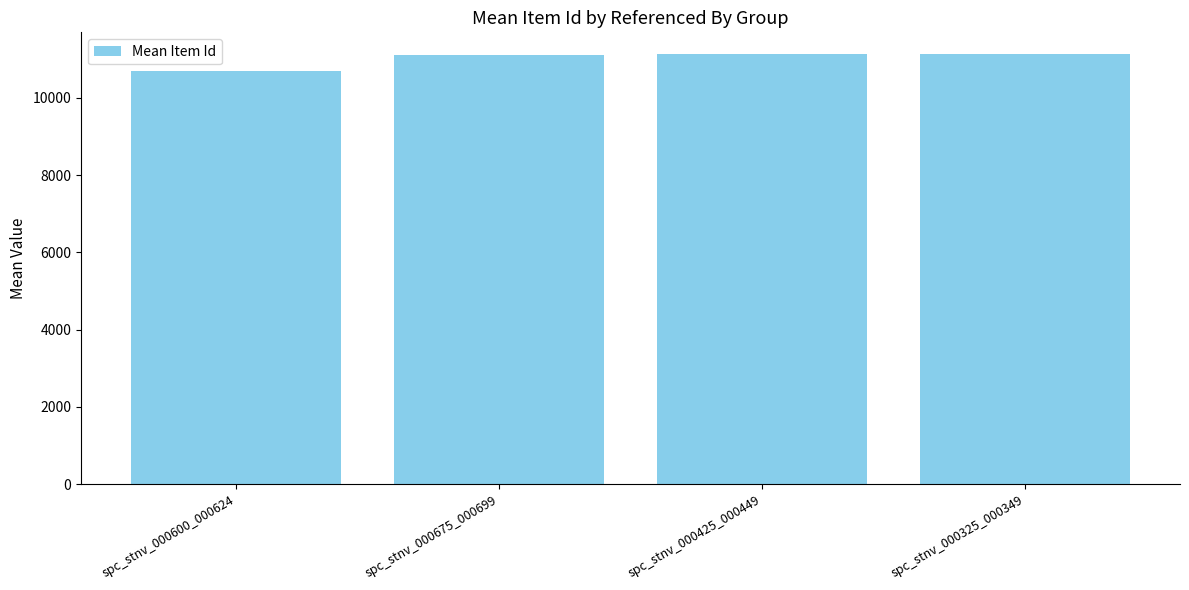

What is the label of the 2nd bar from the left?

spc_stnv_000675_000699